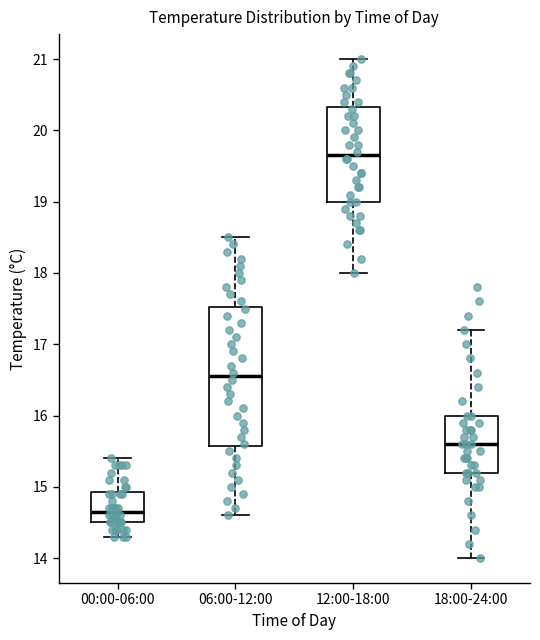

Which box has the lowest median line?

00:00-06:00